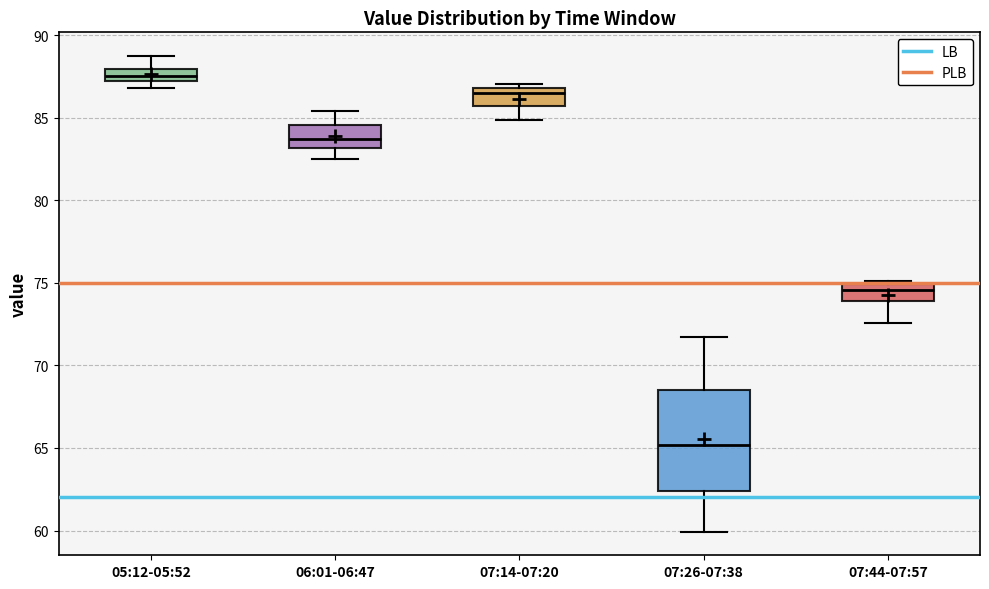

Where does the lower whisker of the box for 06:01-06:47 end on the y-axis? The values are not printed on the chart, so give them approximately, as read against the axis.

82.5